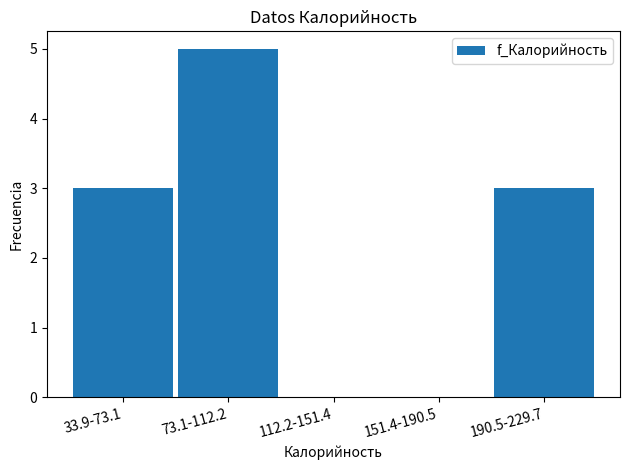

Reading right to left, extract all data points from this chart.

190.5-229.7=3	151.4-190.5=0	112.2-151.4=0	73.1-112.2=5	33.9-73.1=3